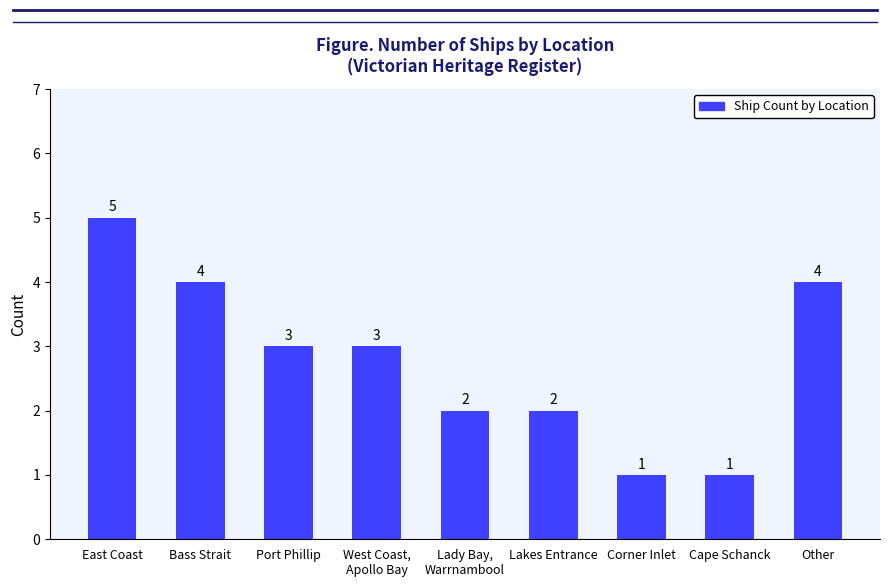

Does the chart contain stacked bars?

No